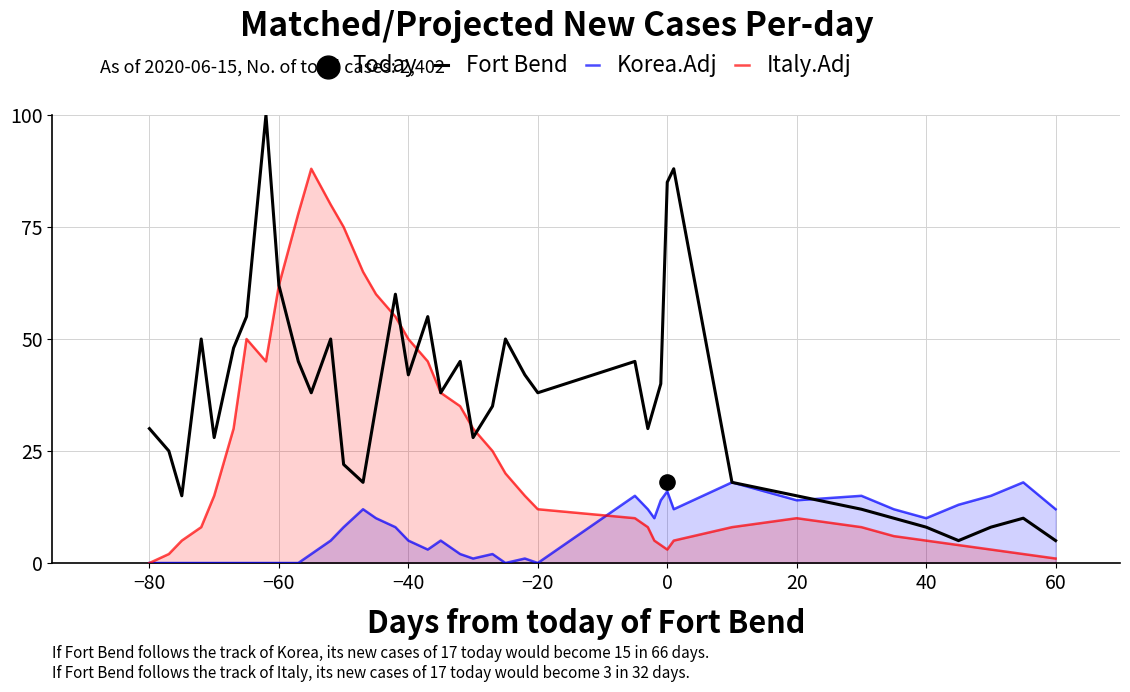

Which series has the largest Y range (max minus min)?

Fort Bend